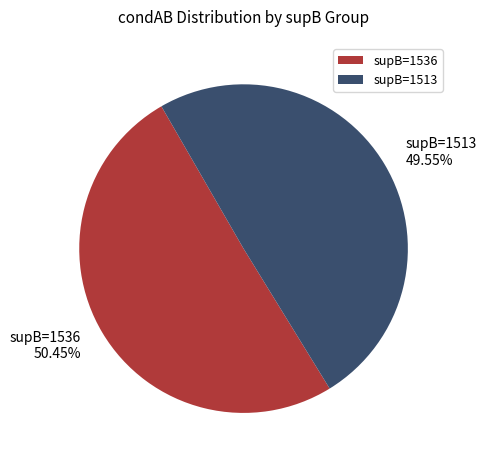

Do supB=1536 and supB=1513 together represent more than half of the pie?

Yes